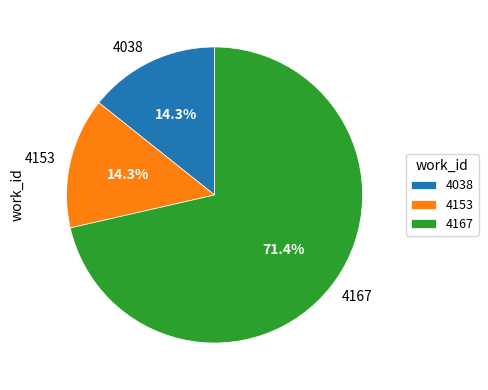

Count the number of slices in the pie.

3